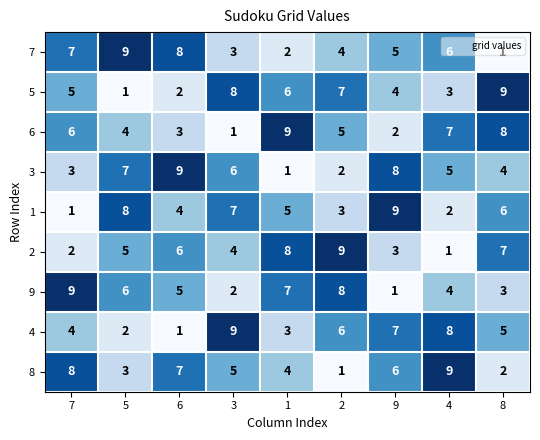

Which category has the highest value in the 7 series?

5